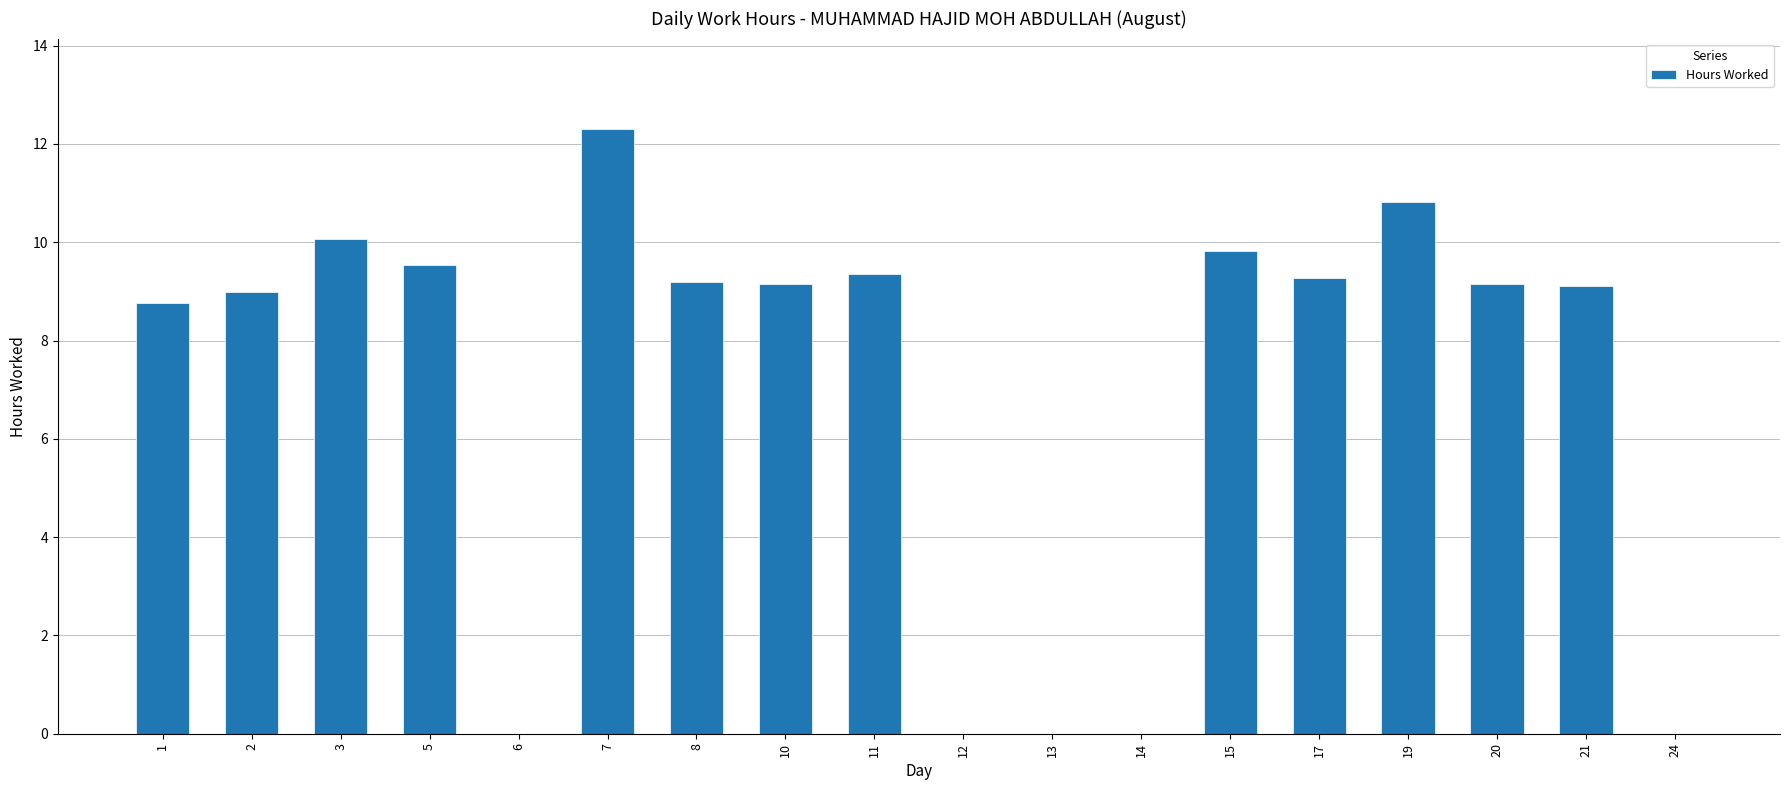

Are the bars grouped side by side (vs. stacked)?

No